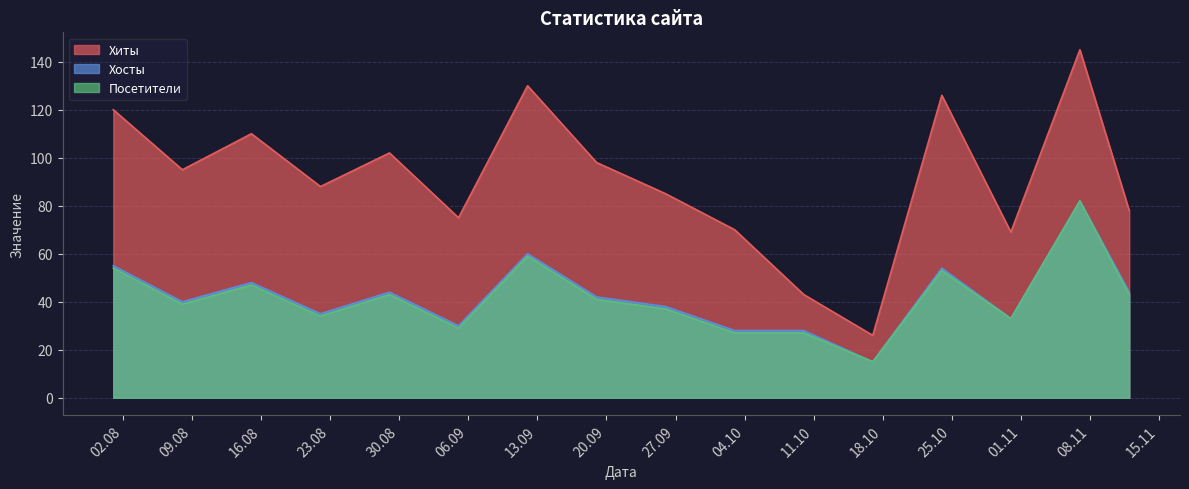

Rank the categories by Хосты value from highest to lowest.

2022-11-07, 2022-09-12, 2022-08-01, 2022-10-24, 2022-08-15, 2022-08-29, 2022-11-12, 2022-09-19, 2022-08-08, 2022-09-26, 2022-08-22, 2022-10-31, 2022-09-05, 2022-10-03, 2022-10-10, 2022-10-17